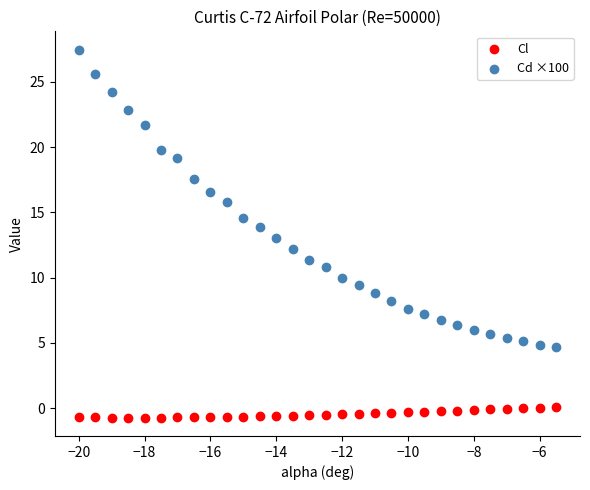

Across all data points, what is the range of Y values (max minus min)?

28.2